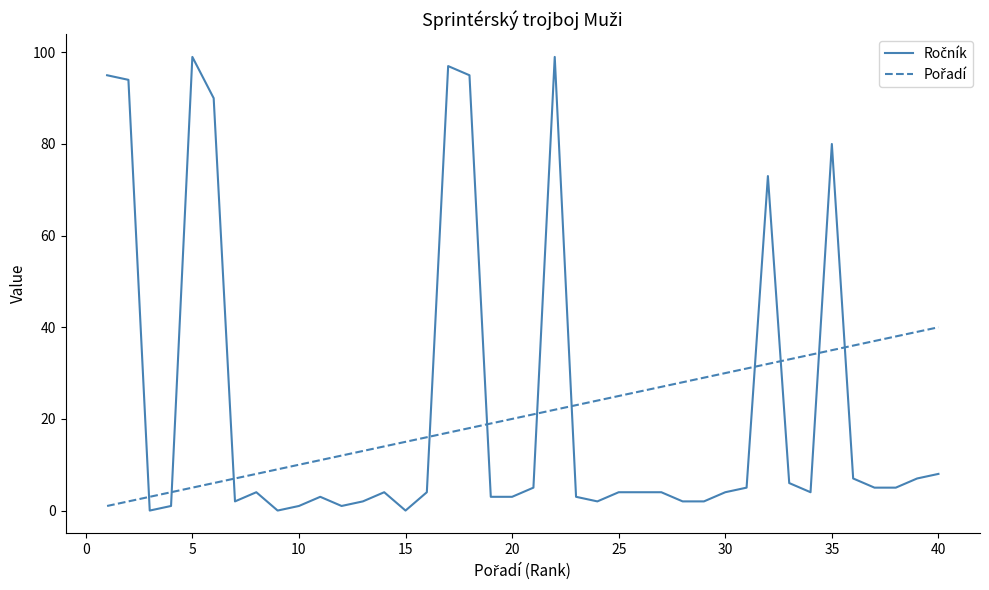

How many lines are shown in the chart?

2